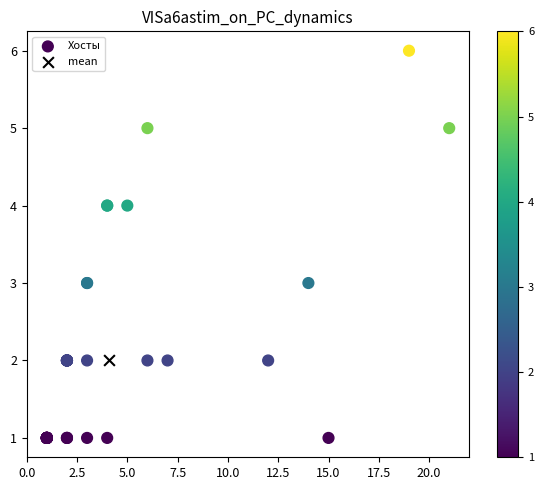

What are all the series names shown in the legend?

Хосты, mean